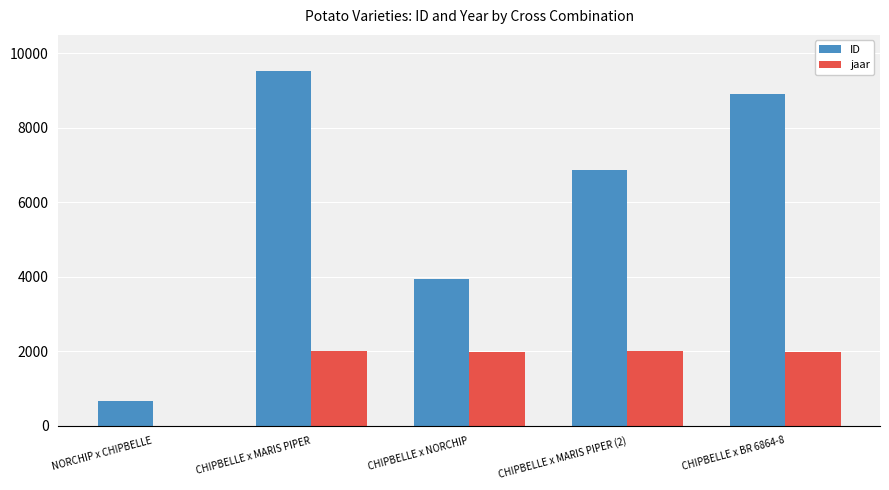

Is it true that ID equals 986 at NORCHIP x CHIPBELLE?

False